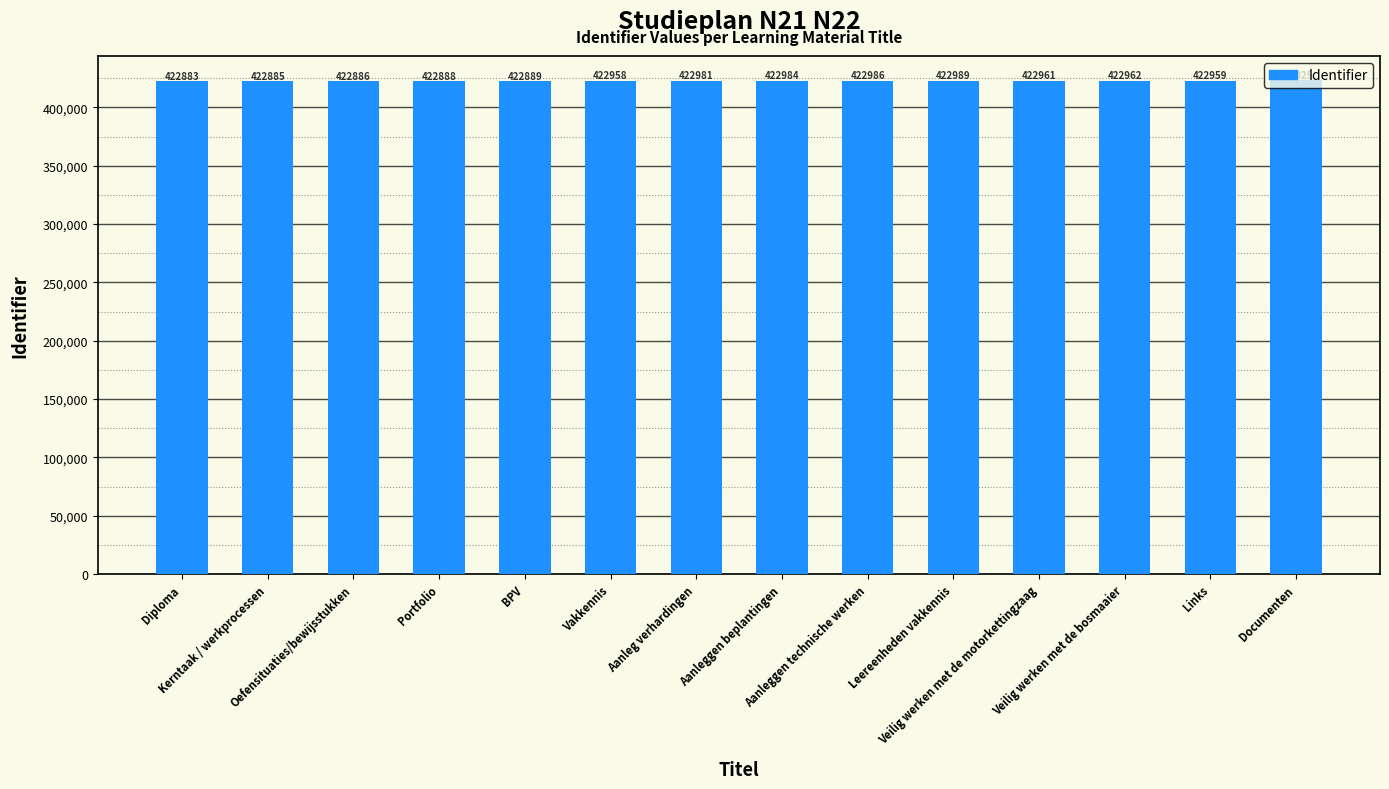

Is it true that the value at Veilig werken met de bosmaaier is 422962?

True